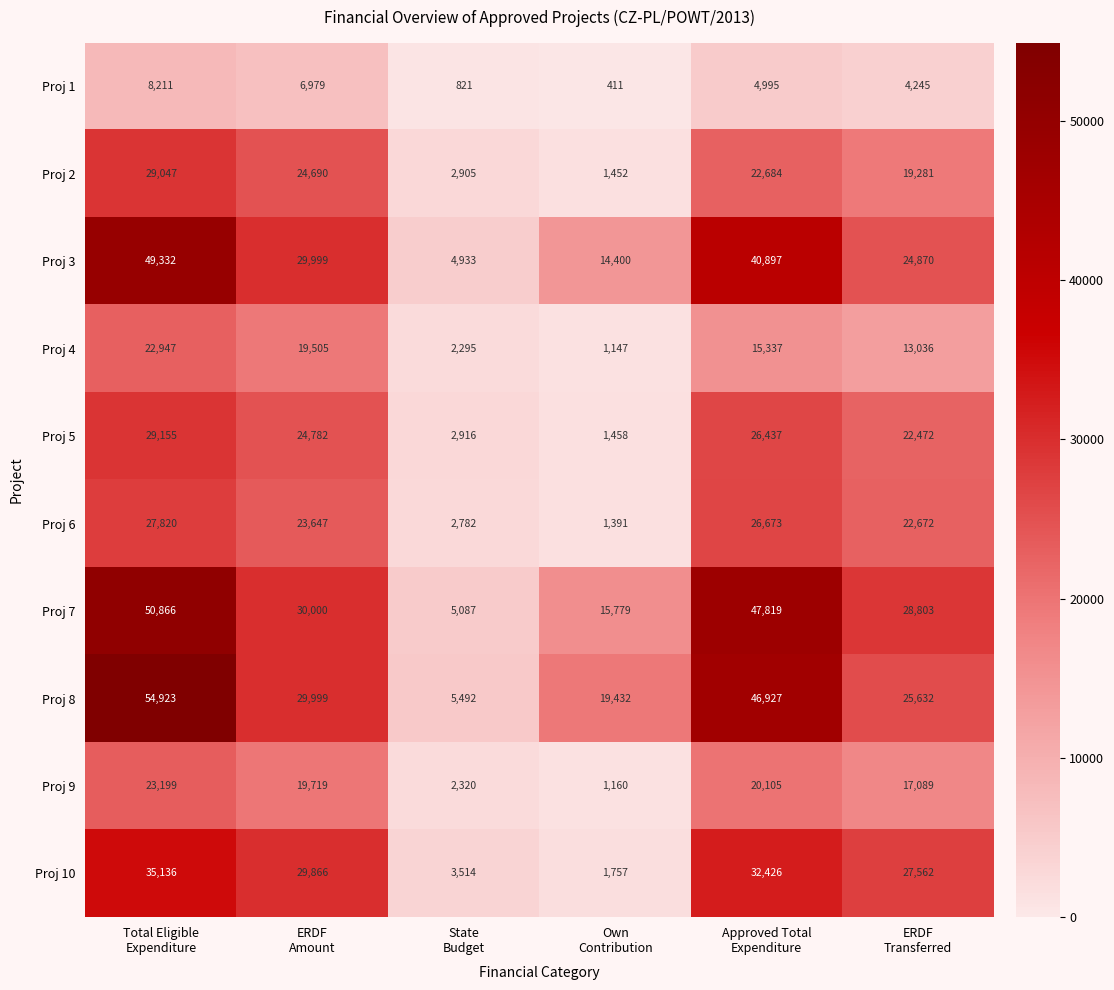

What is the difference between the maximum and minimum values in the Proj 5 series?

27697